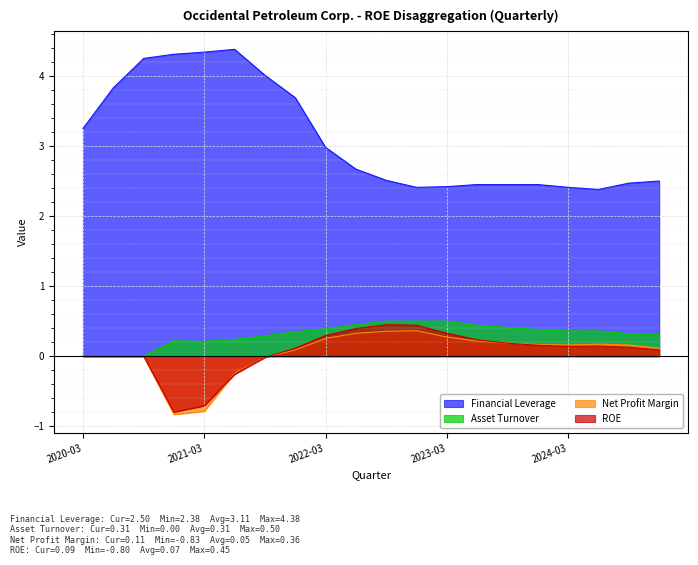

Which category has the lowest value in the Asset Turnover series?

2020-03